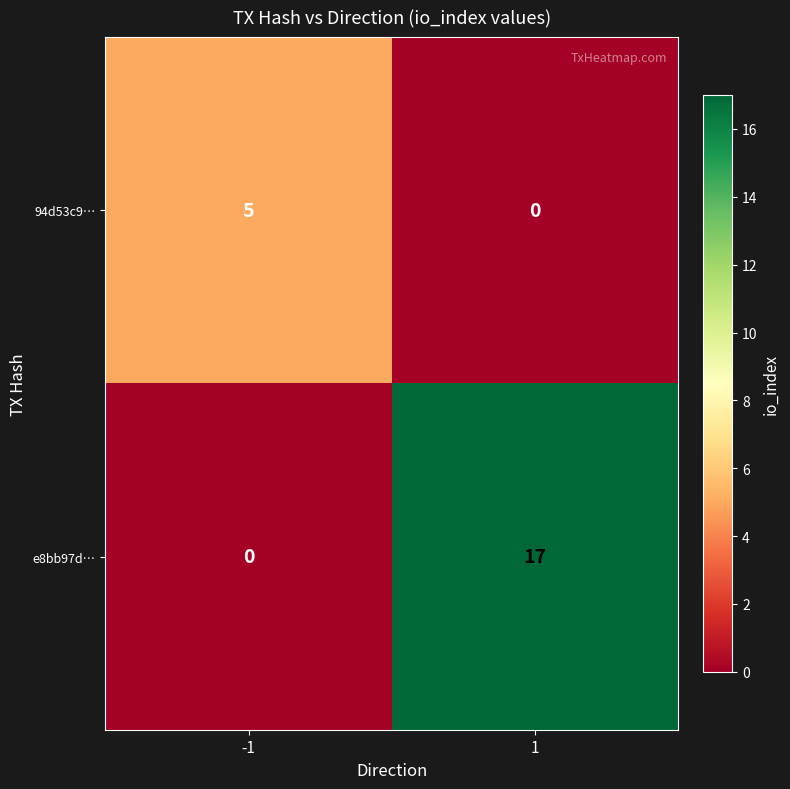

What is the maximum value shown in the chart?

17